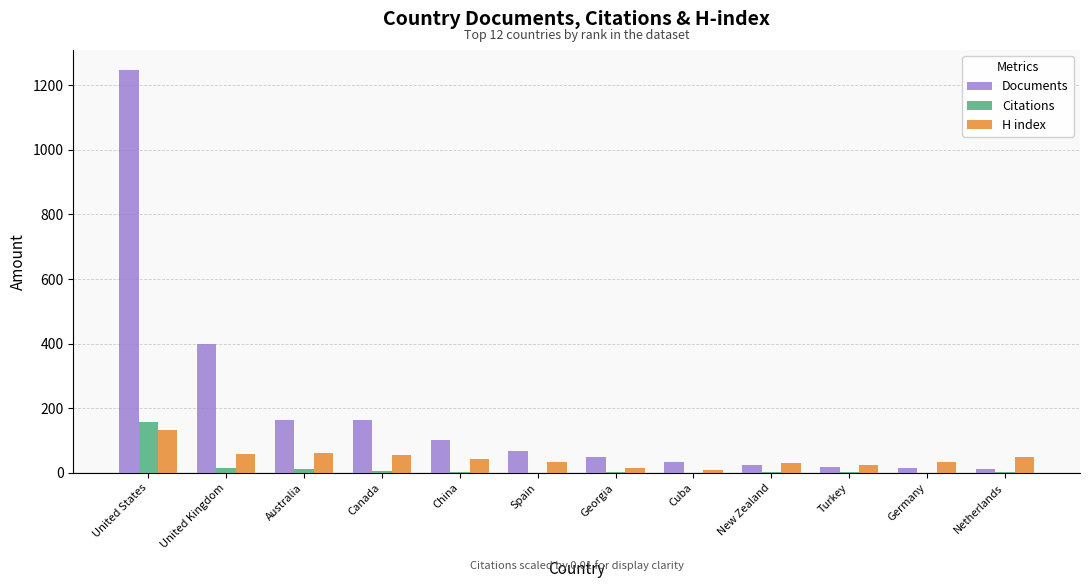

Which category has the highest value across all series?

United States